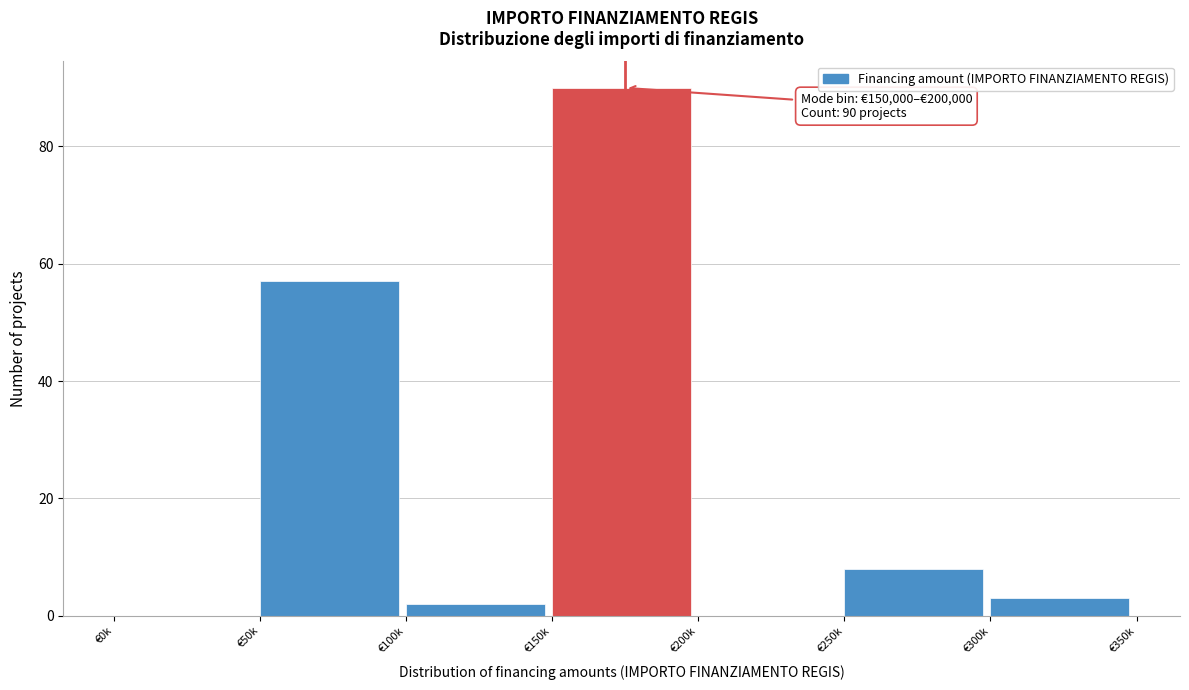

Reading left to right, what are all the values shown in this chart?

€0k=0	€50k=57	€100k=2	€150k=90	€200k=0	€250k=8	€300k=3